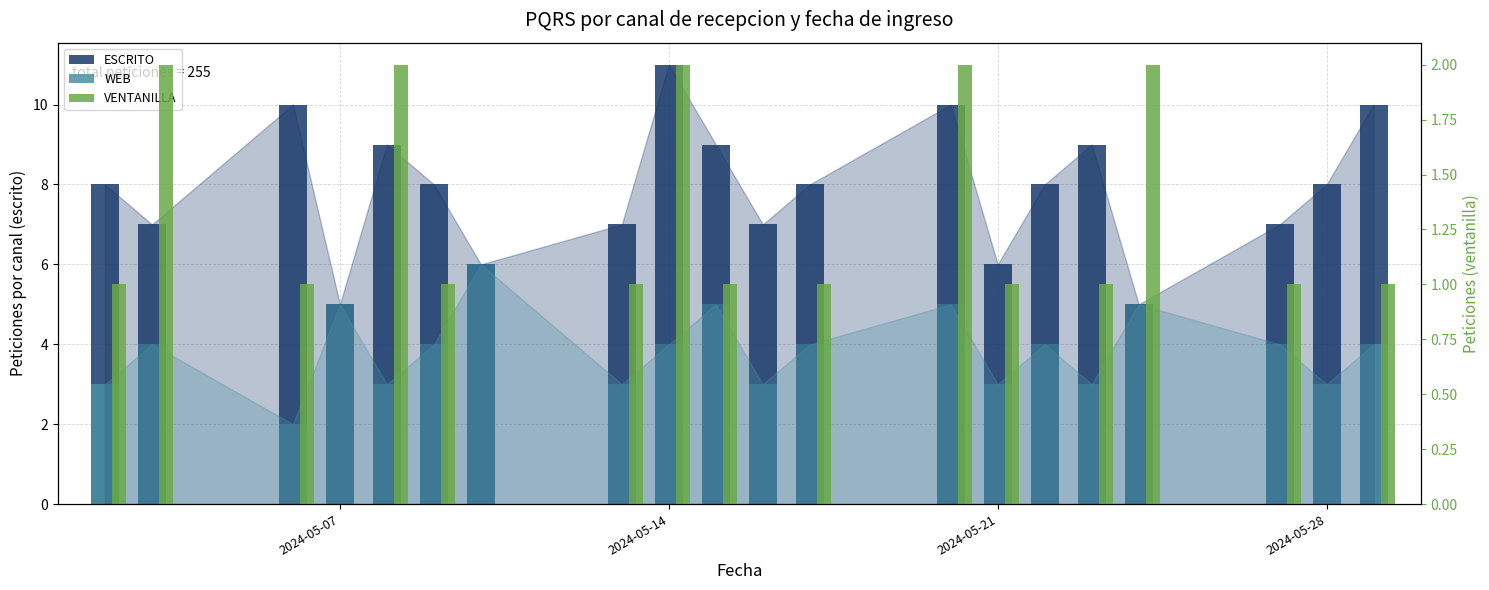

What position from the right is 2024-05-14?

12